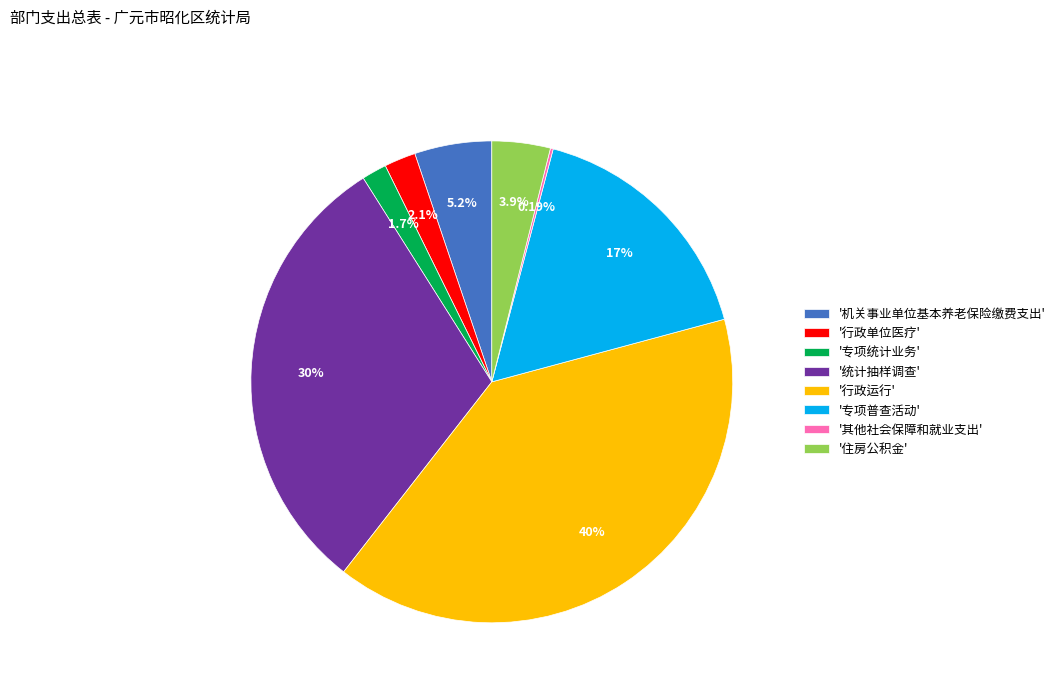

Which category has the biggest portion of the pie?

'行政运行'